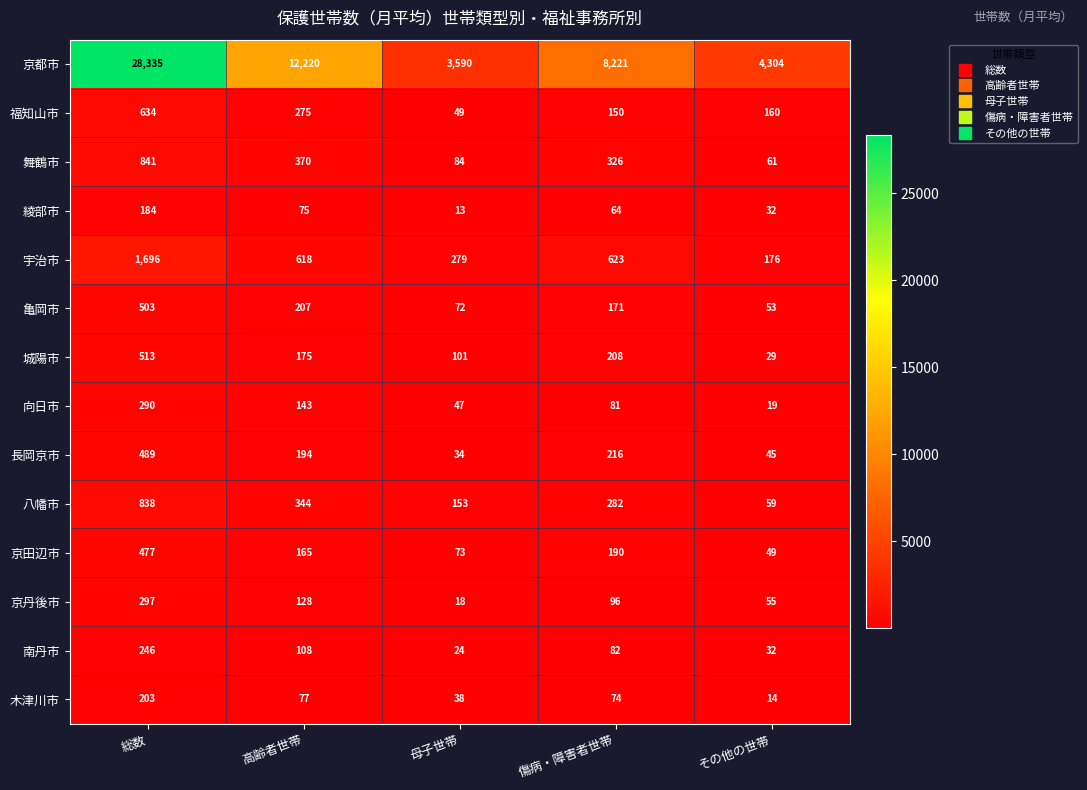

Which label corresponds to the largest value in the chart?

総数